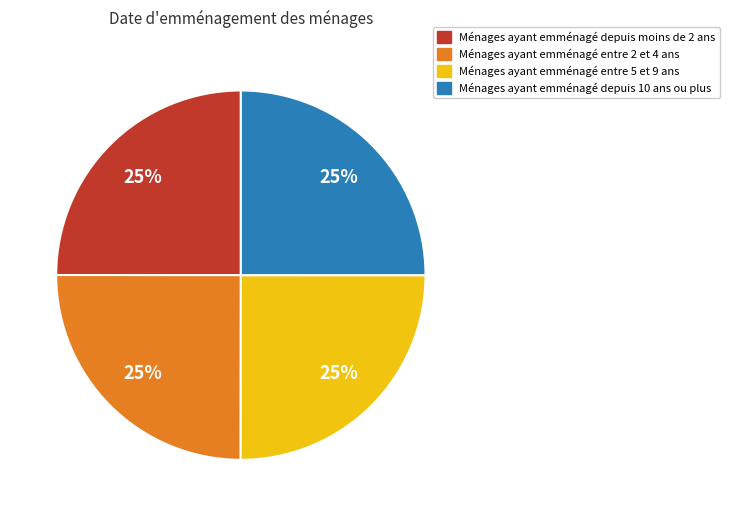

Is there a majority slice in this chart?

No